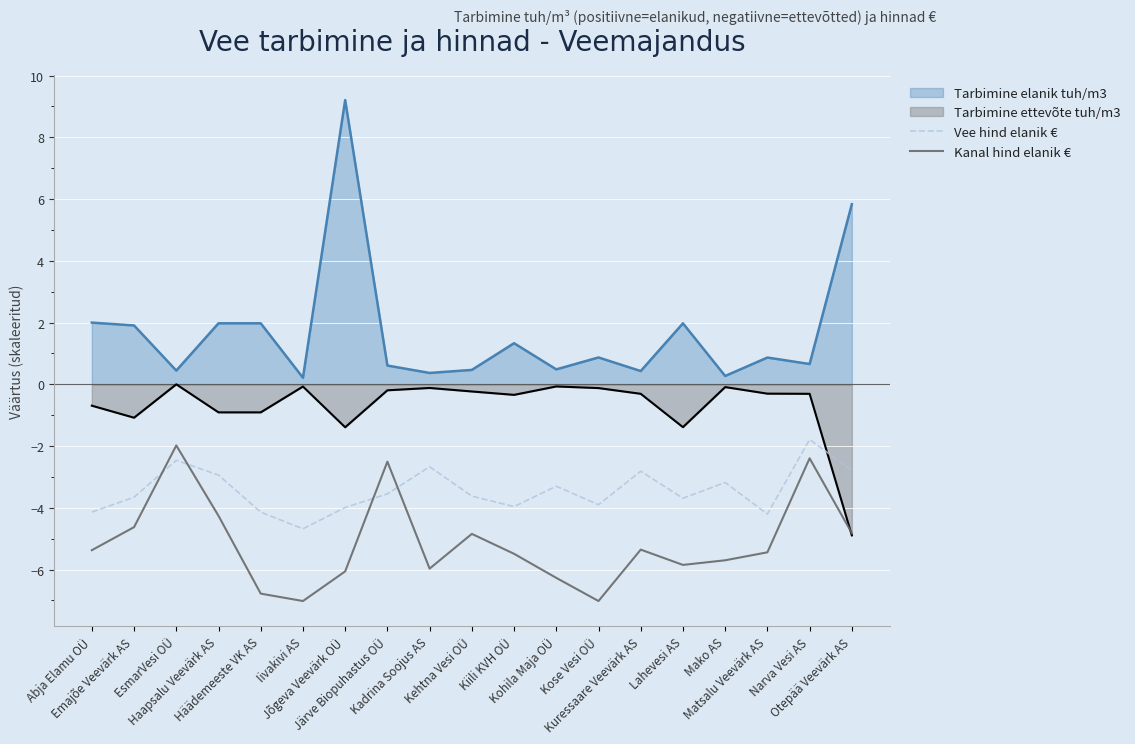

What position from the right is Kose Vesi OÜ?

7